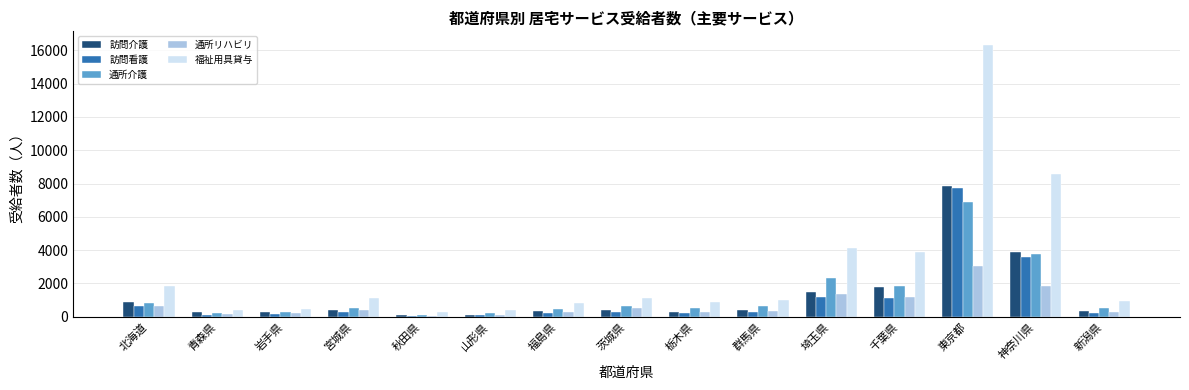

Is it true that 訪問看護 equals 7704 at 東京都?

True